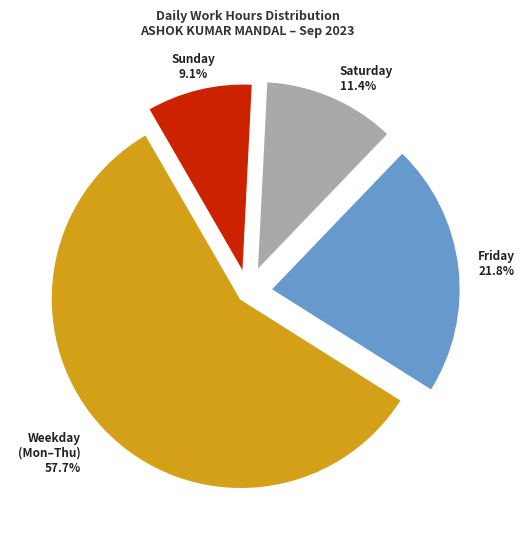

Does any single category account for the majority?

Yes